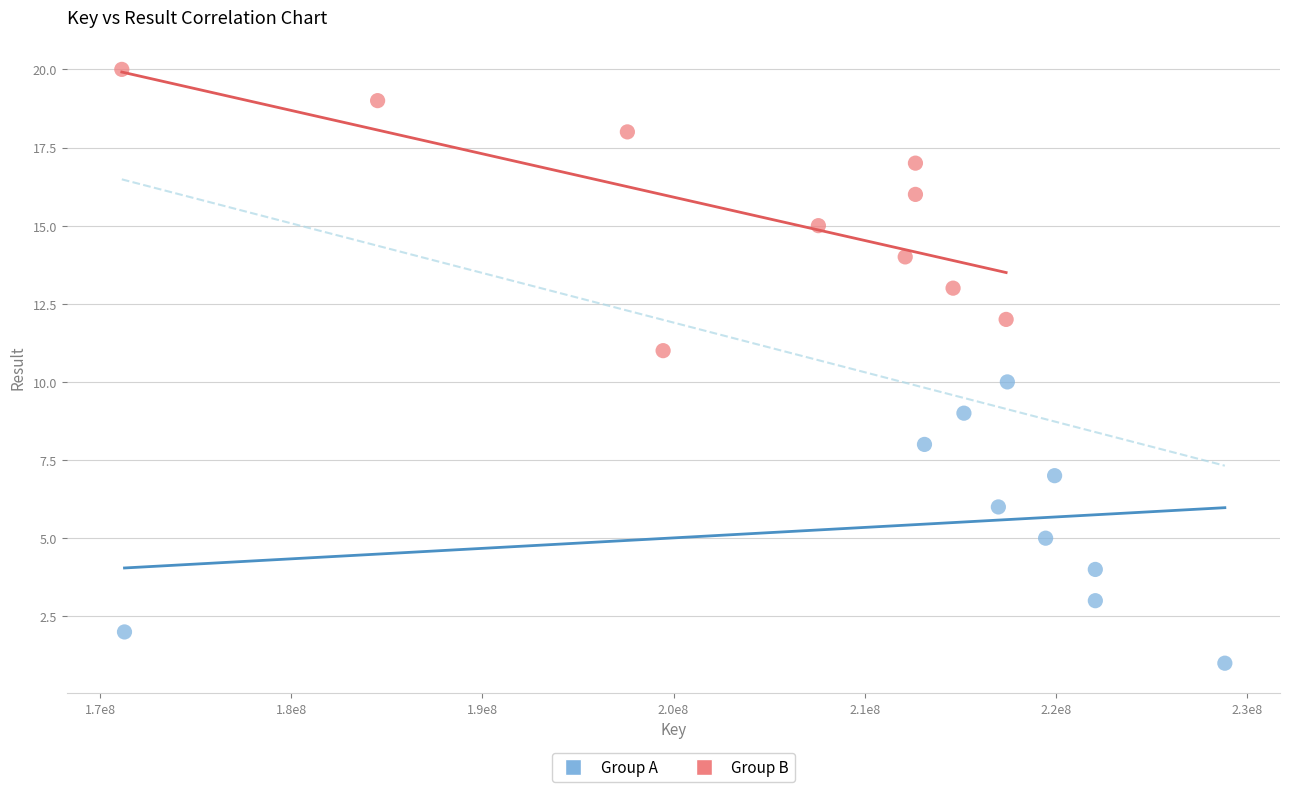

Which series reaches the minimum Y coordinate?

Group A